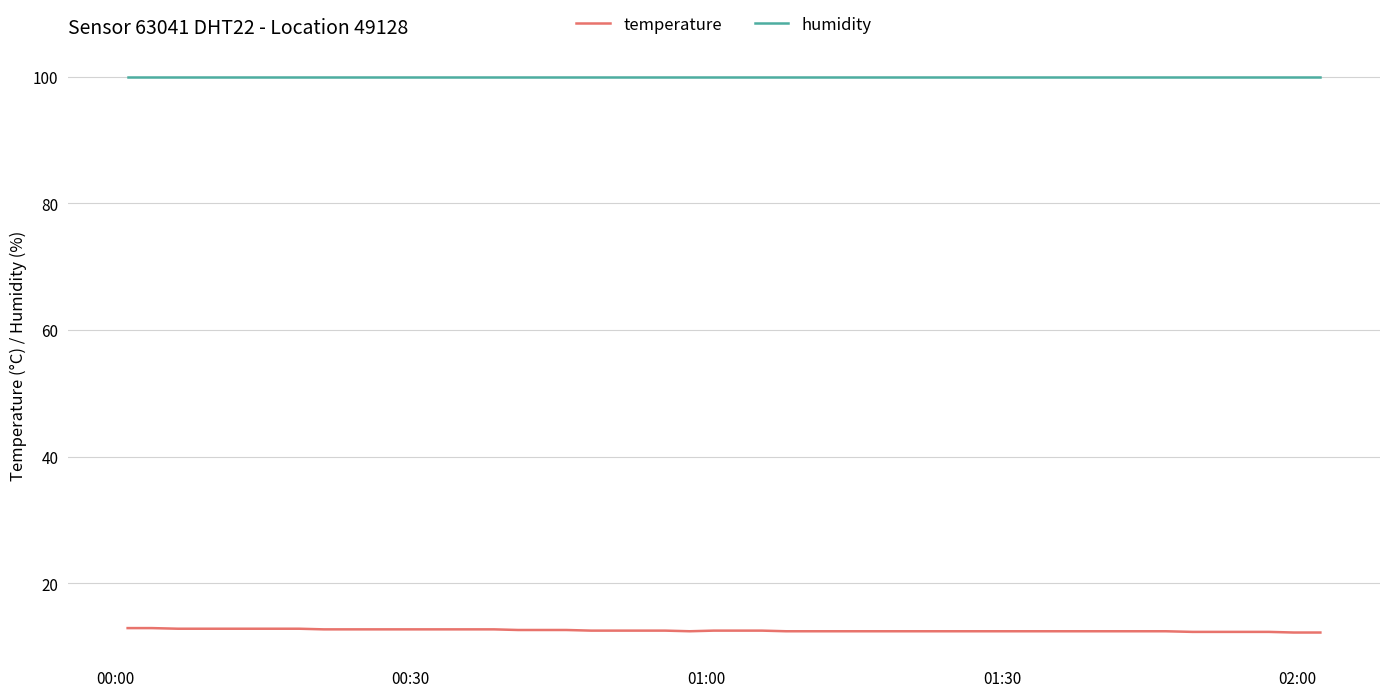

Rank the series by their maximum value, from lowest to highest.

temperature, humidity